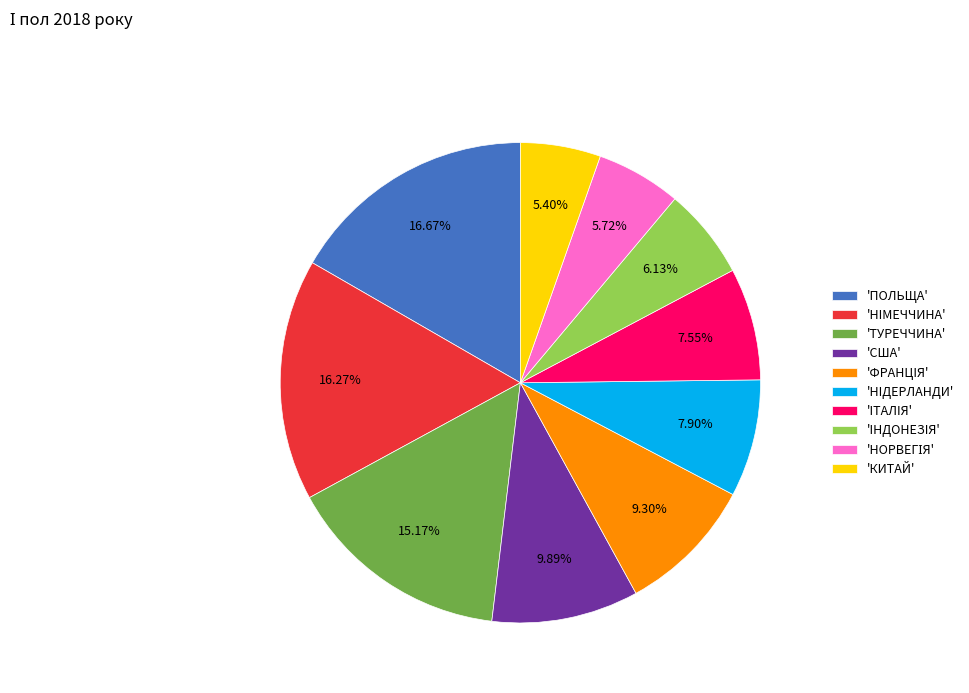

Which has a higher value, 'КИТАЙ' or 'IНДОНЕЗIЯ'?

'IНДОНЕЗIЯ'